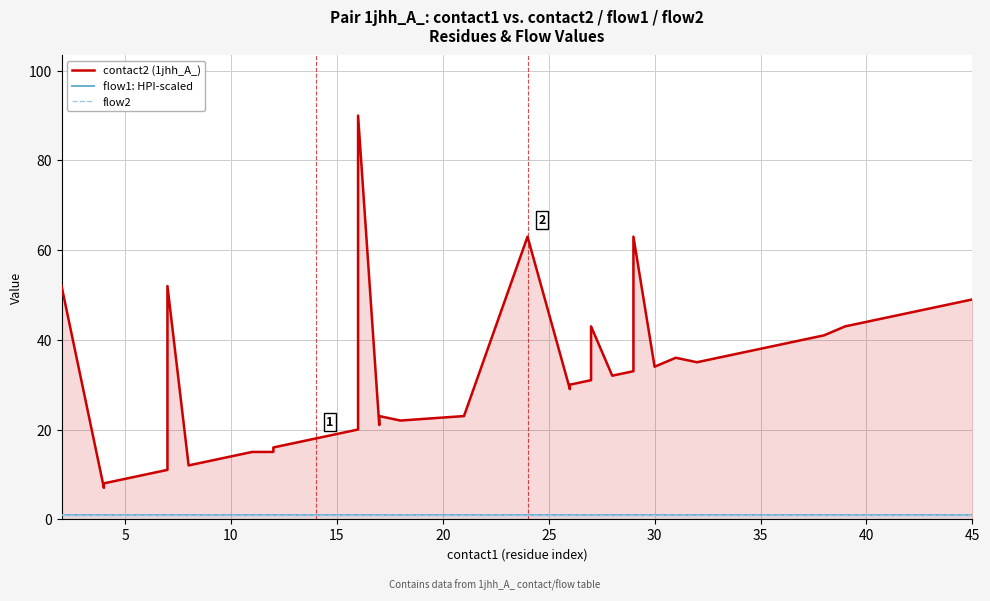

What is the label of the 32nd point from the left?

31